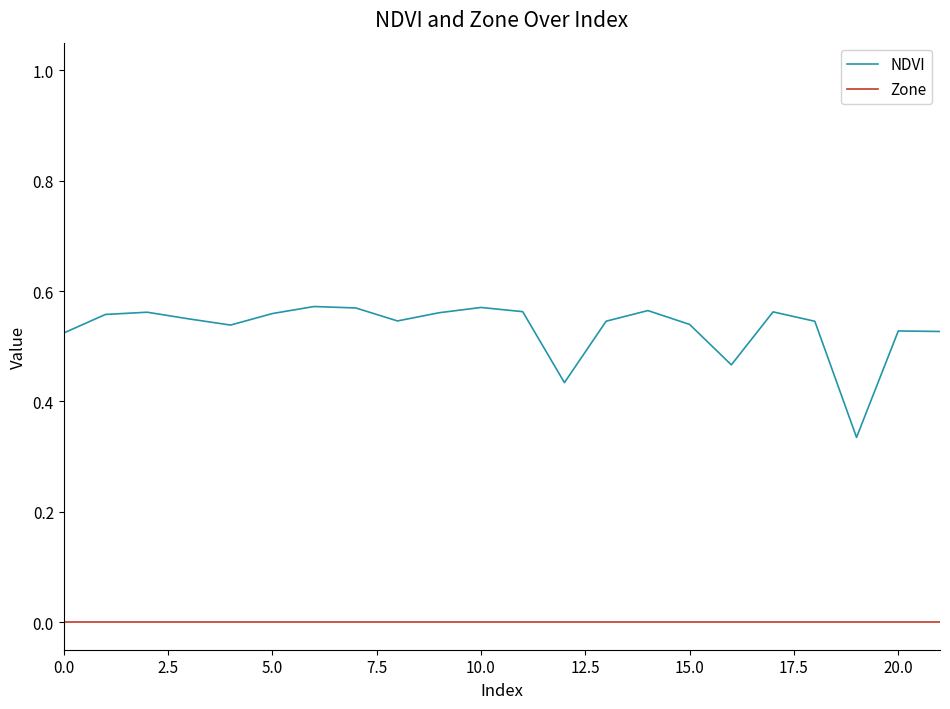

True or false: Zone and NDVI cross at least once.

False